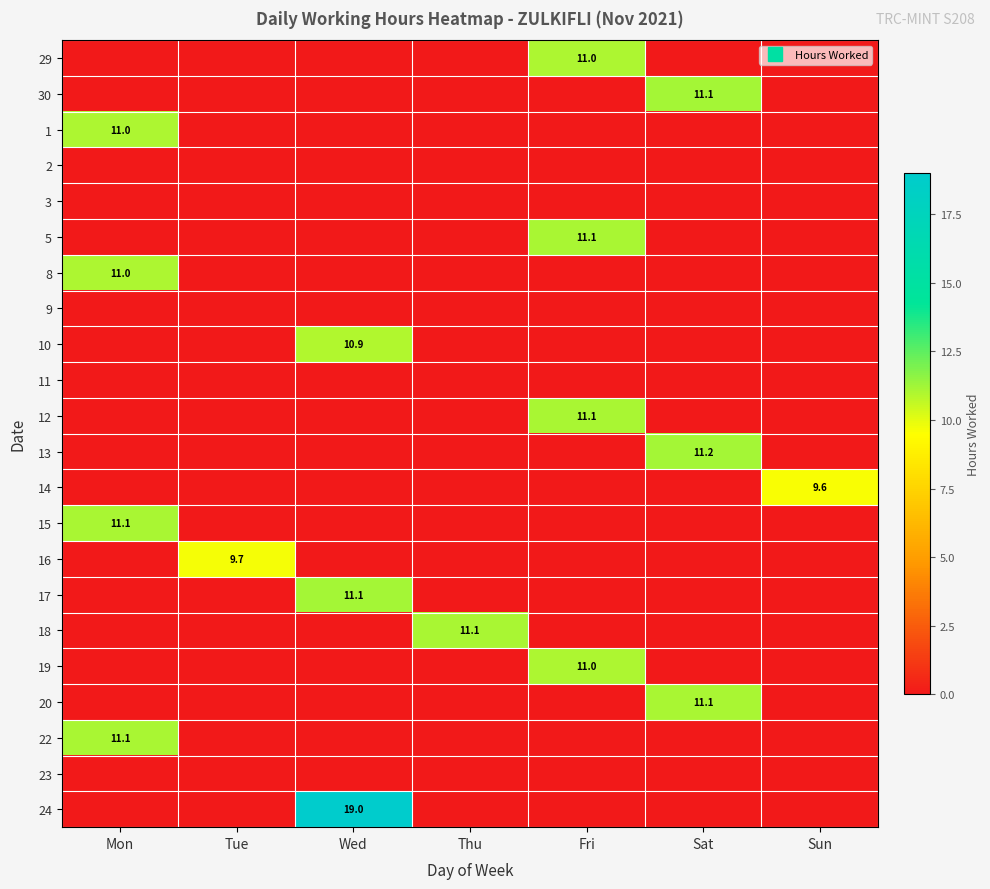

What is the maximum value shown in the chart?

19.0